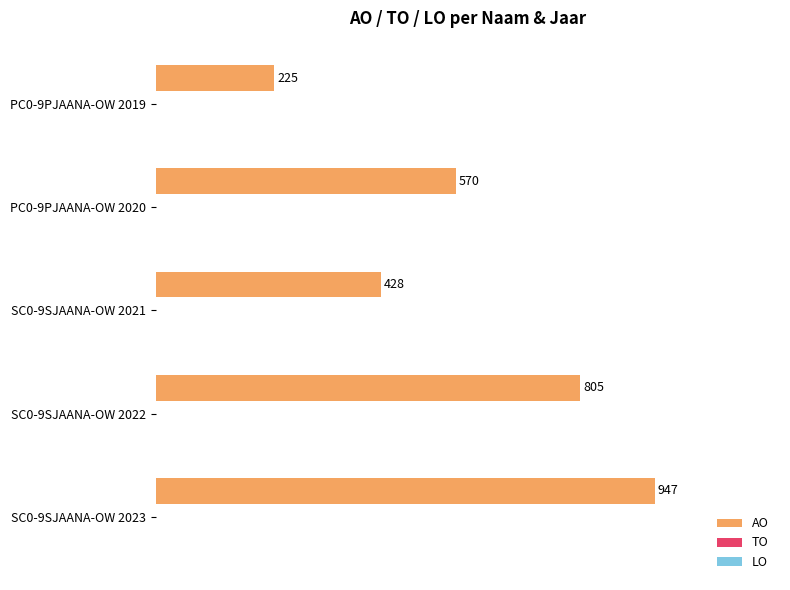

Reading bottom to top, what are all the values shown in this chart?

SC0-9SJAANA-OW 2023=947	SC0-9SJAANA-OW 2022=805	SC0-9SJAANA-OW 2021=428	PC0-9PJAANA-OW 2020=570	PC0-9PJAANA-OW 2019=225